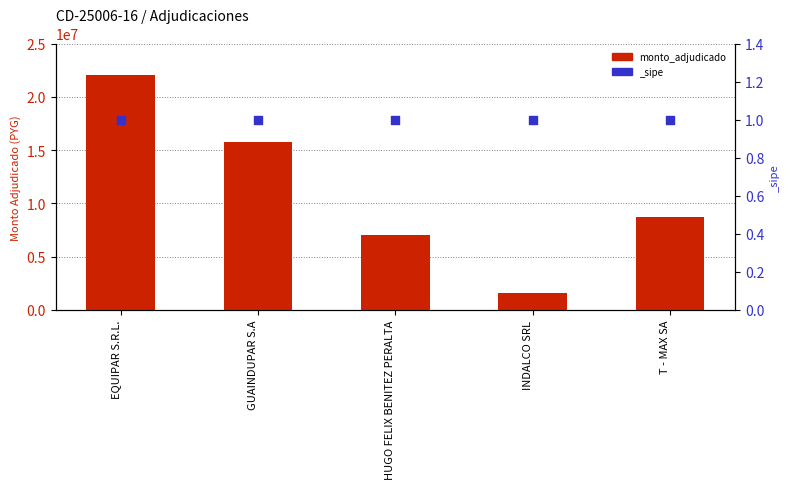

Approximately how many times larger is the value at HUGO FELIX BENITEZ PERALTA compared to EQUIPAR S.R.L.?

0.3